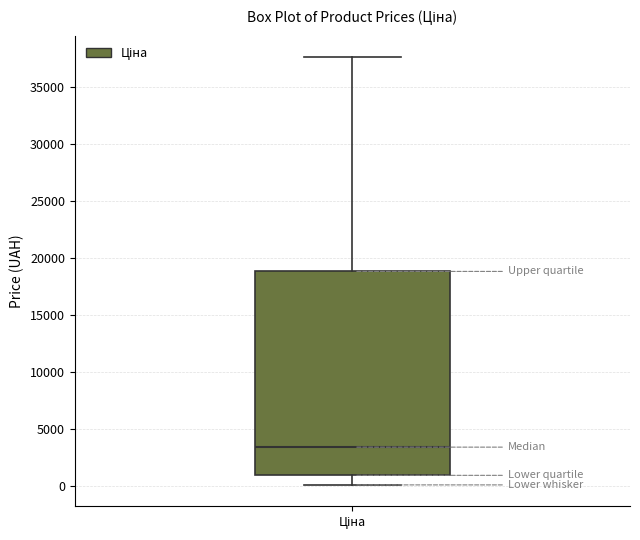

Transcribe this box plot: give where the median line is, the range the box spans, and where the two whiskers end, as read against the y-axis. The values are not printed on the chart, so give them approximately, as read against the axis.

median 3500, box 1000 to 19000, whiskers 0 to 37500